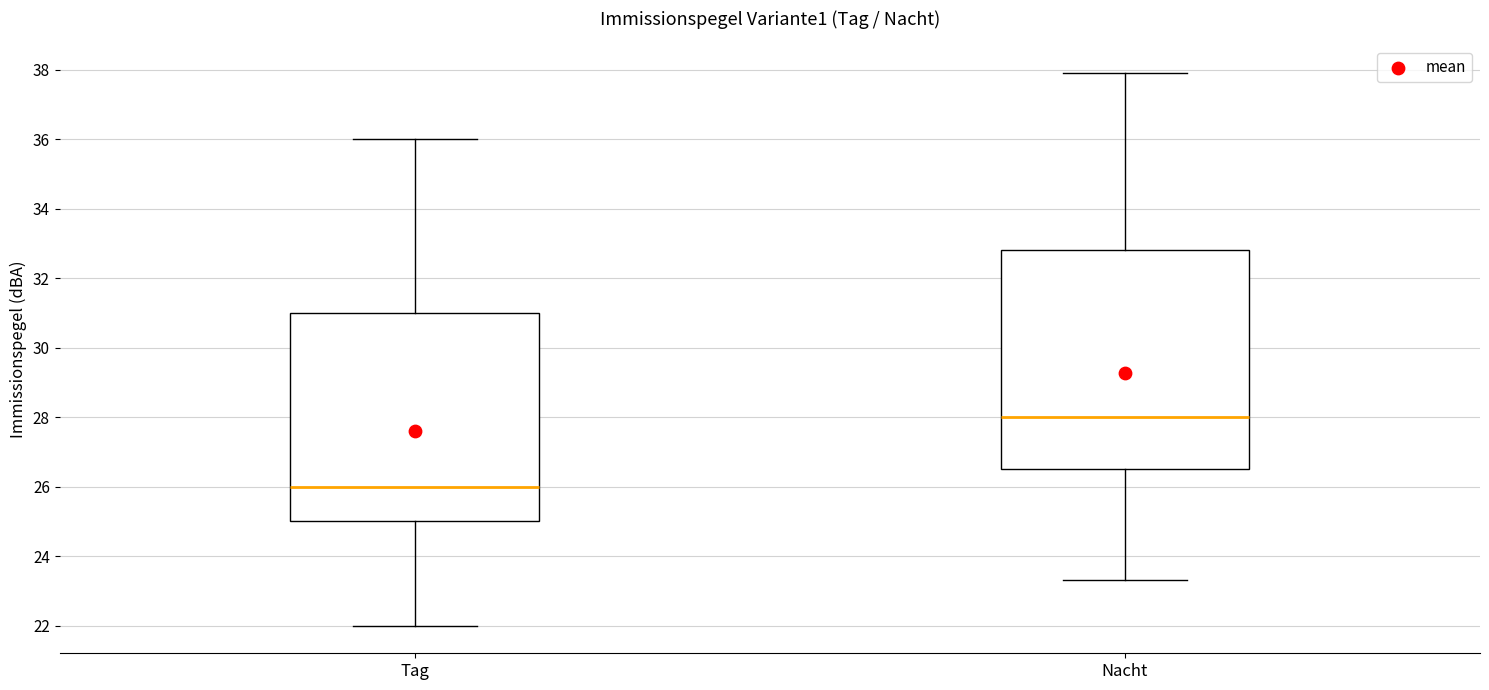

Where is the upper edge of the box for Tag on the y-axis? The values are not printed on the chart, so give them approximately, as read against the axis.

31.0